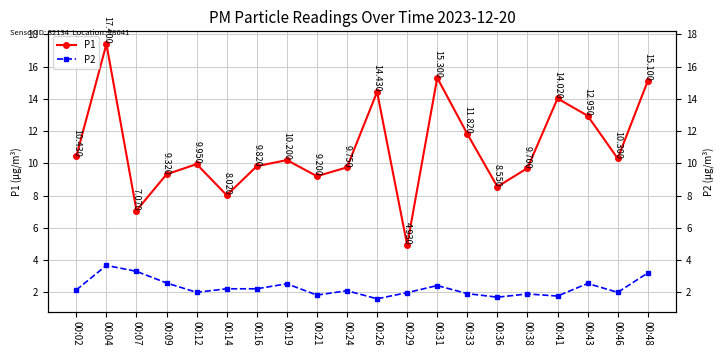

What is the total value across all series at 00:21?

11.0